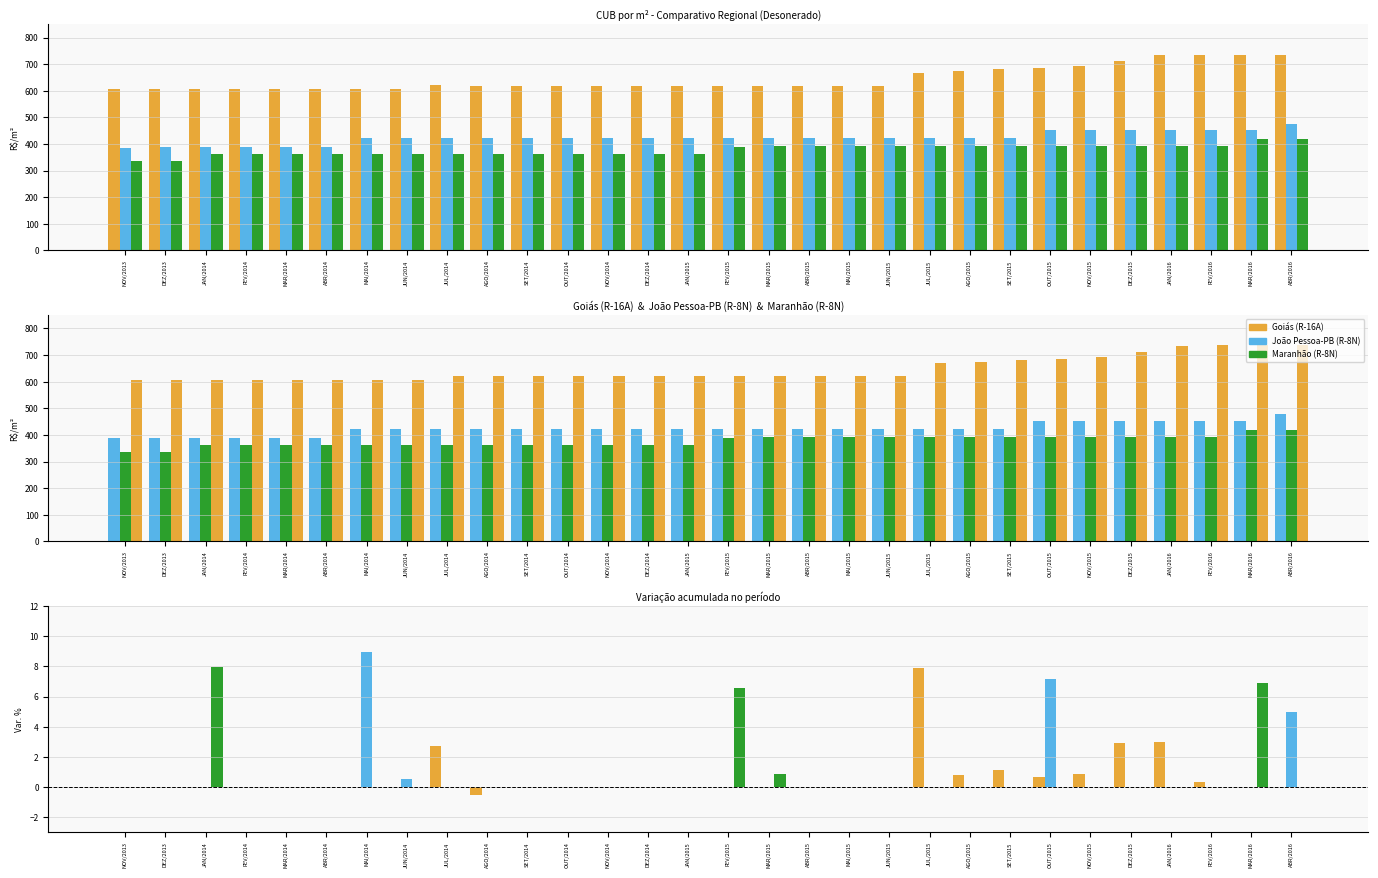

Reading right to left, extract all data points from this chart.

GOIAS R$/m2: 736.2	736.2	736.2	733.8	712.4	692.3	686.2	681.8	674.0	668.5	619.6	619.6	619.6	619.6	619.6	619.6	619.6	619.6	619.6	619.6	619.6	622.7	606.0	606.0	606.0	606.0	606.0	606.0	606.0	606.0
JOAO PESSOA R$/m2: 476.8	454.1	454.1	454.1	454.1	454.1	454.1	423.8	423.8	423.8	423.8	423.8	423.8	423.8	423.8	423.8	423.8	423.8	423.8	423.8	423.8	423.8	423.8	421.6	386.8	386.8	386.8	386.8	386.8	386.7
MARANHAO R$/m2: 417.6	417.6	390.6	390.6	390.6	390.6	390.6	390.6	390.6	390.6	390.6	390.6	390.6	390.6	387.3	363.3	363.3	363.3	363.3	363.3	363.3	363.3	363.3	363.3	363.3	363.3	363.3	363.3	336.5	336.5
GOIAS var%: 0.0	0.0	0.3	3.0	2.9	0.9	0.7	1.1	0.8	7.9	0.0	0.0	0.0	0.0	0.0	0.0	0.0	0.0	0.0	0.0	-0.5	2.8	0.0	0.0	0.0	0.0	0.0	-0.0	0.0	0.0
JOAO PESSOA var%: 5.0	0.0	0.0	0.0	0.0	0.0	7.1	0.0	0.0	0.0	0.0	0.0	0.0	0.0	0.0	0.0	0.0	0.0	0.0	0.0	0.0	0.0	0.5	9.0	0.0	0.0	0.0	0.0	0.0	0.0
MARANHAO var%: 0.0	6.9	0.0	0.0	0.0	0.0	0.0	0.0	0.0	0.0	0.0	0.0	0.0	0.8	6.6	0.0	0.0	0.0	0.0	0.0	0.0	0.0	0.0	0.0	0.0	0.0	0.0	8.0	0.0	0.0